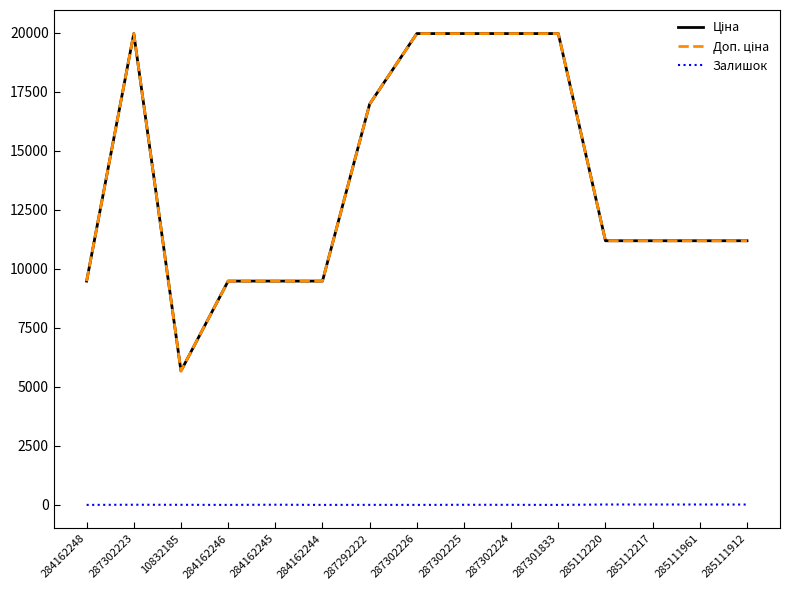

Reading left to right, extract all data points from this chart.

Ціна: 9480.1	19964.2	5673.8	9480.1	9480.1	9480.1	16976.3	19964.2	19964.2	19964.2	19964.2	11188.2	11188.2	11188.2	11188.2
Доп. ціна: 9480.1	19964.2	5673.8	9480.1	9480.1	9480.1	16976.3	19964.2	19964.2	19964.2	19964.2	11188.2	11188.2	11188.2	11188.2
Залишок: 0.0	7.0	4.0	0.0	8.0	0.0	2.0	0.0	5.0	3.0	0.0	17.0	17.0	17.0	15.0